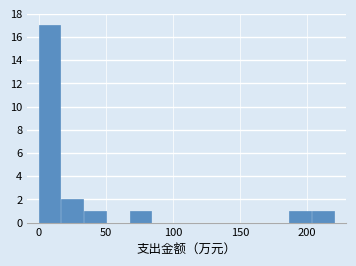

Around what value on the x-axis is the tallest bar? Give the approximate position of its centre, as read against the axis.

10